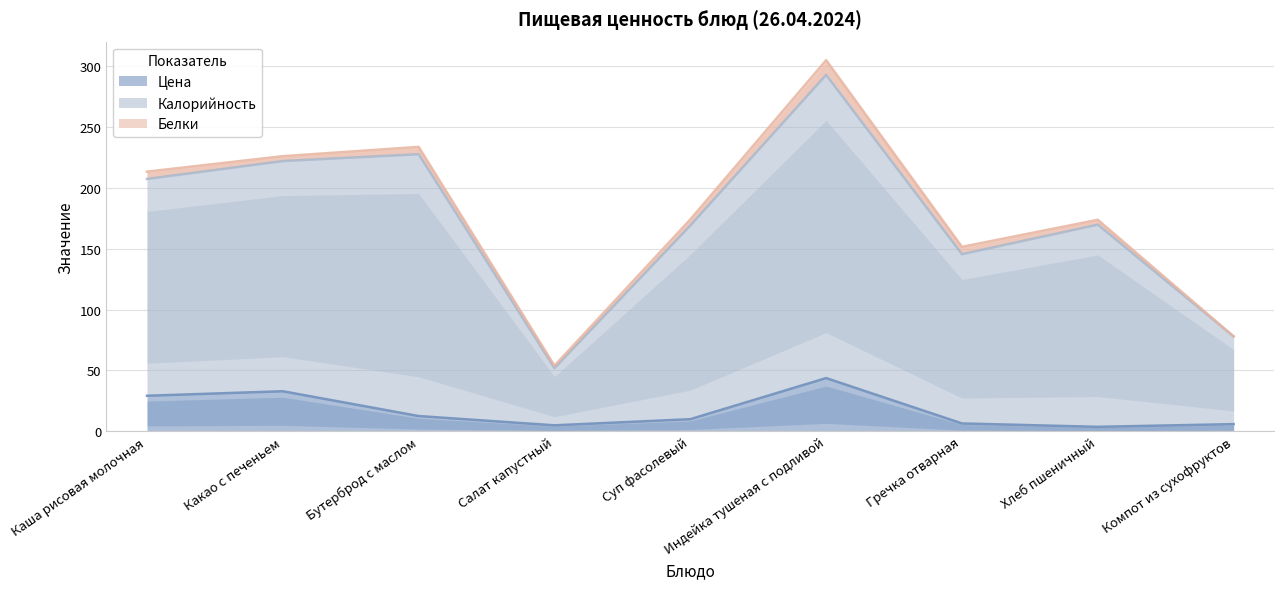

Where is Цена nearest to the value 23?

Каша рисовая молочная